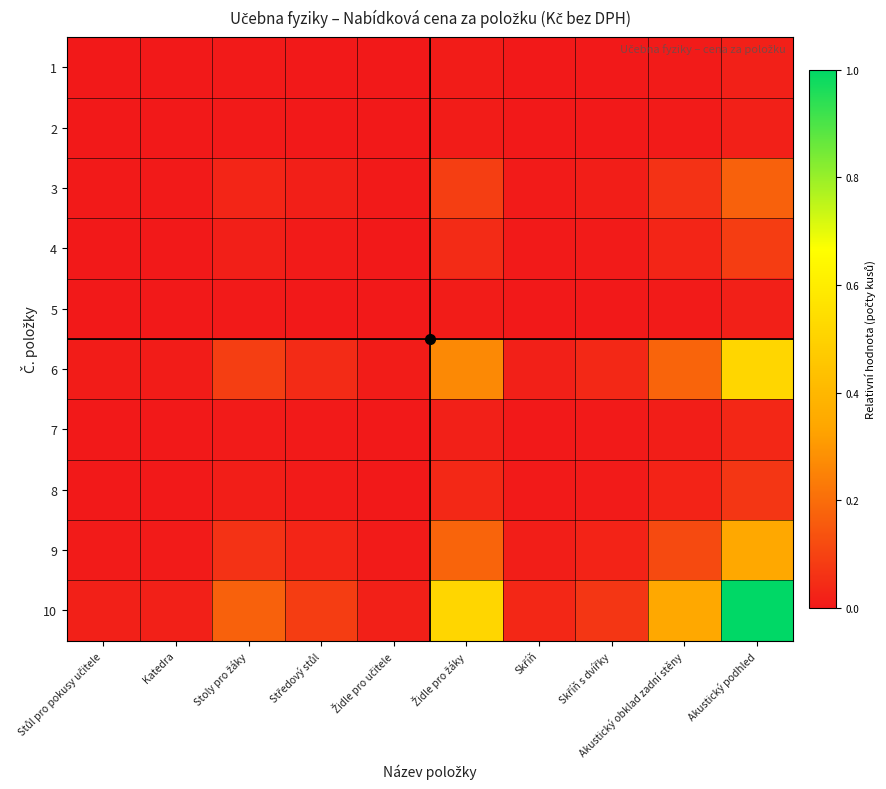

How many categories are shown in the chart?

10